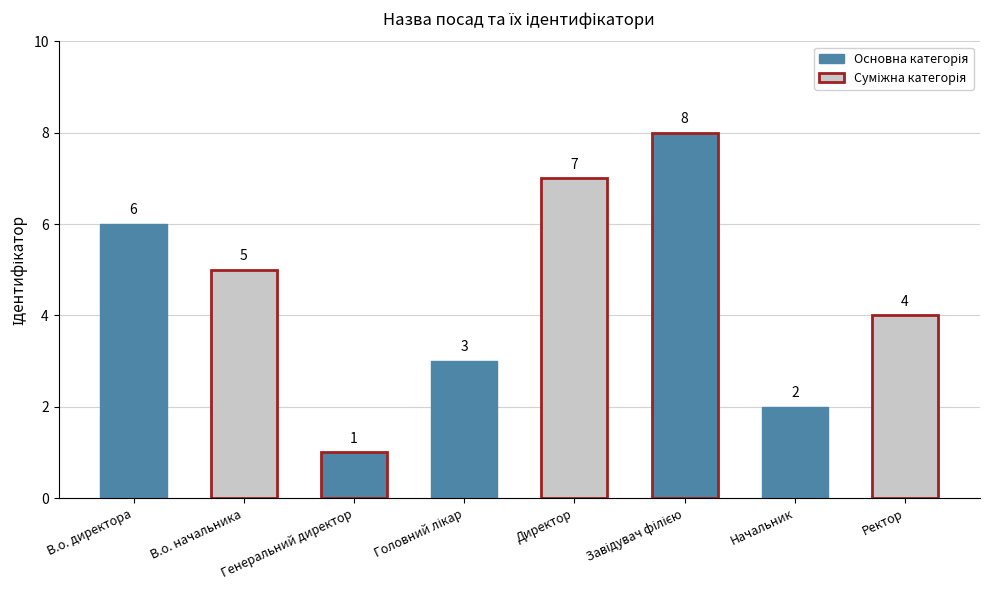

How many bars are there in total?

8